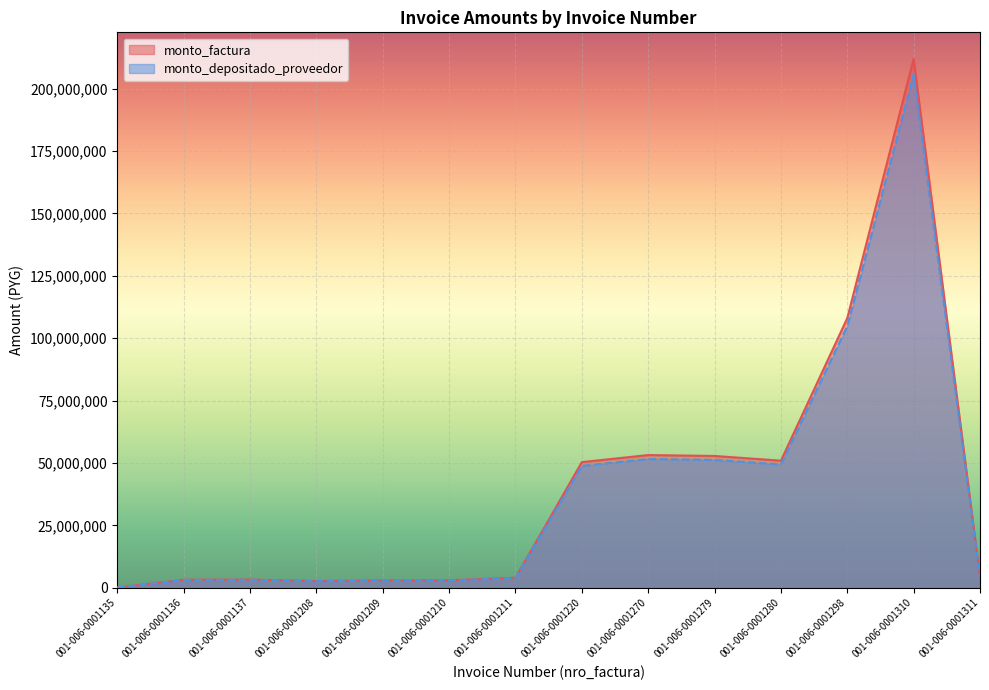

List the series in order of their overall mean, highest first.

monto_factura, monto_depositado_proveedor